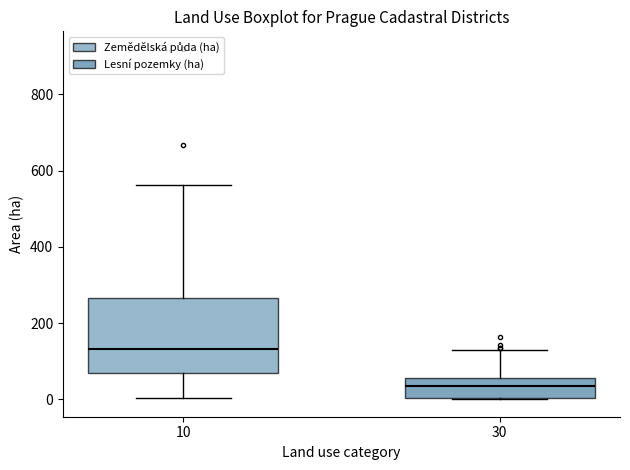

Which box has the highest median line?

10